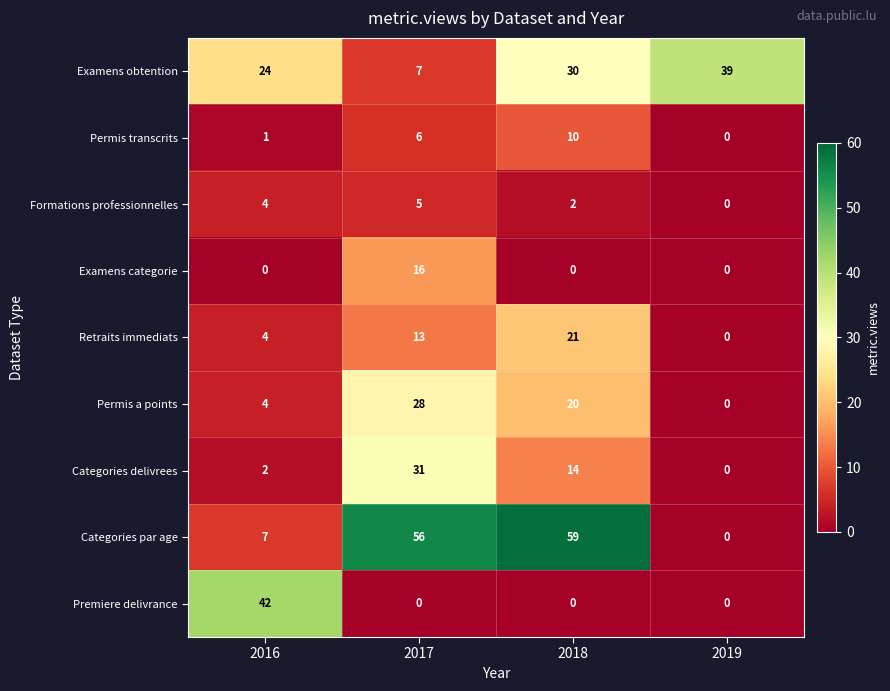

Which category has the highest value in the Permis a points series?

2017